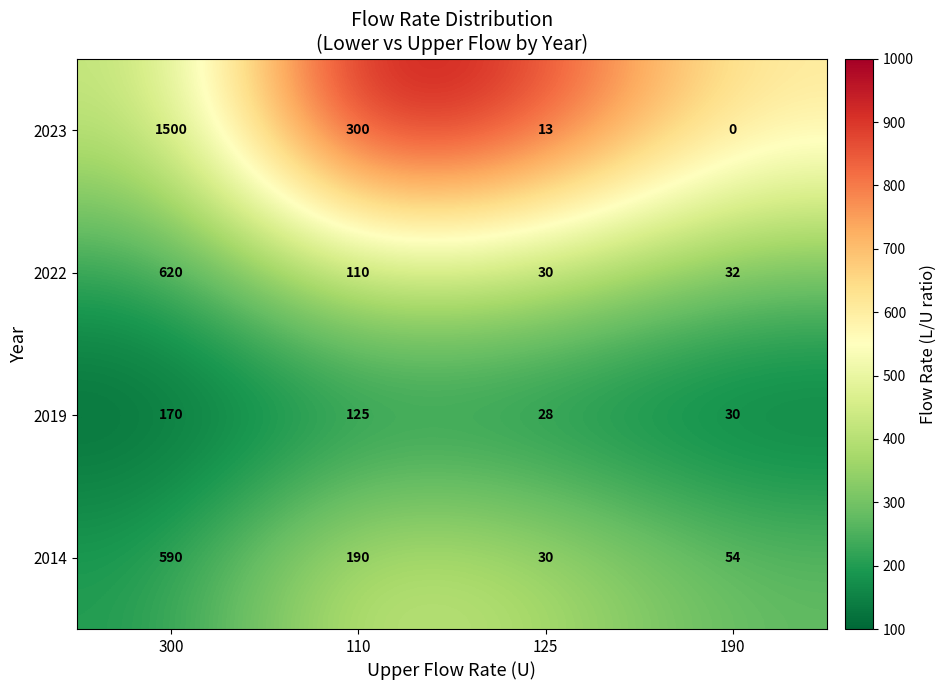

What is the minimum value shown in the chart?

0